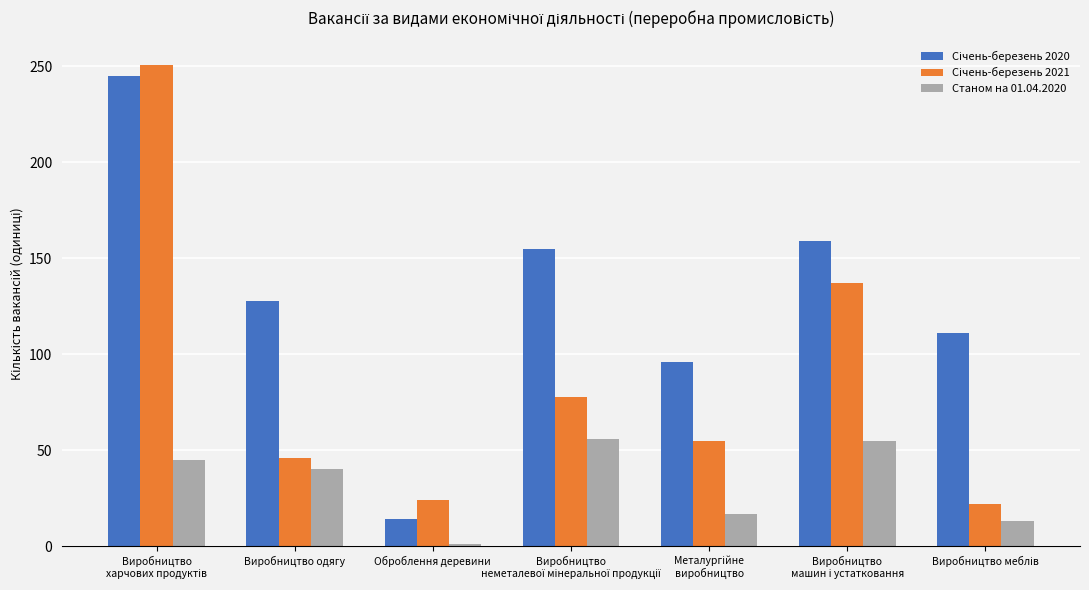

At which category does the chart reach its minimum across all series?

Оброблення деревини